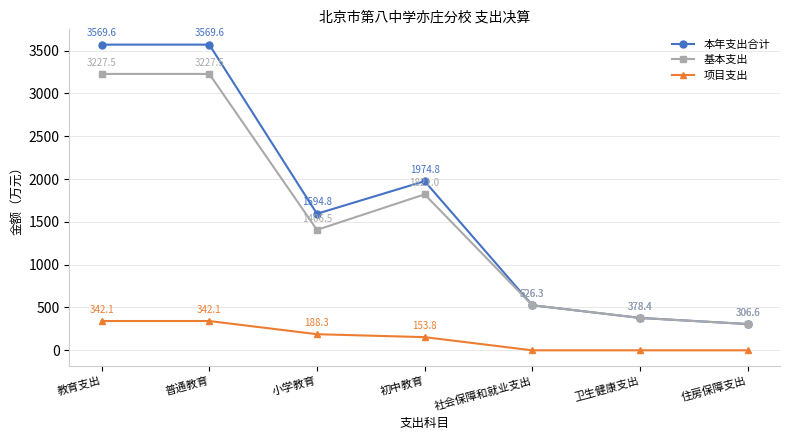

What is the spread (max minus min) of values at 社会保障和就业支出?

526.3